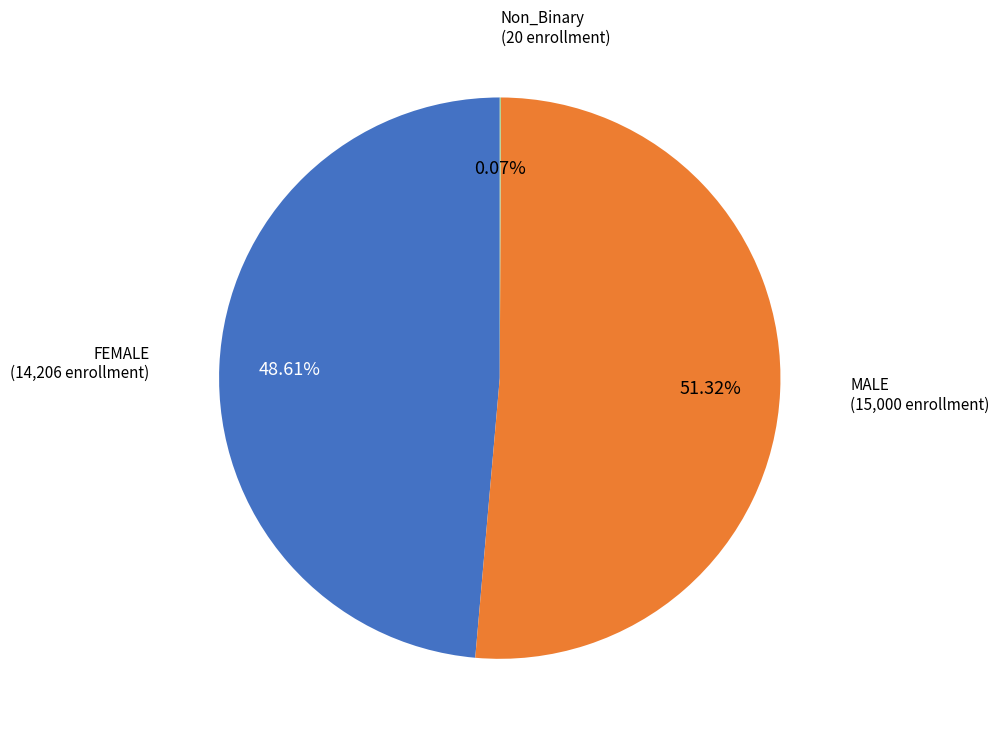

Is the sum of FEMALE and MALE greater than half?

Yes